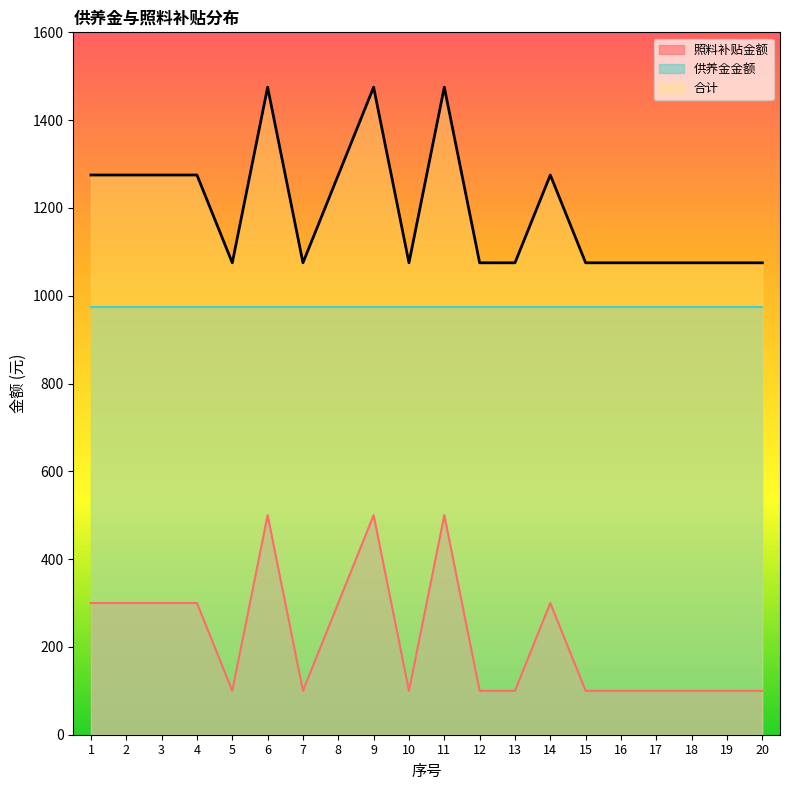

What is the approximate value of 照料补贴金额 at 3, to the nearest 10?

300